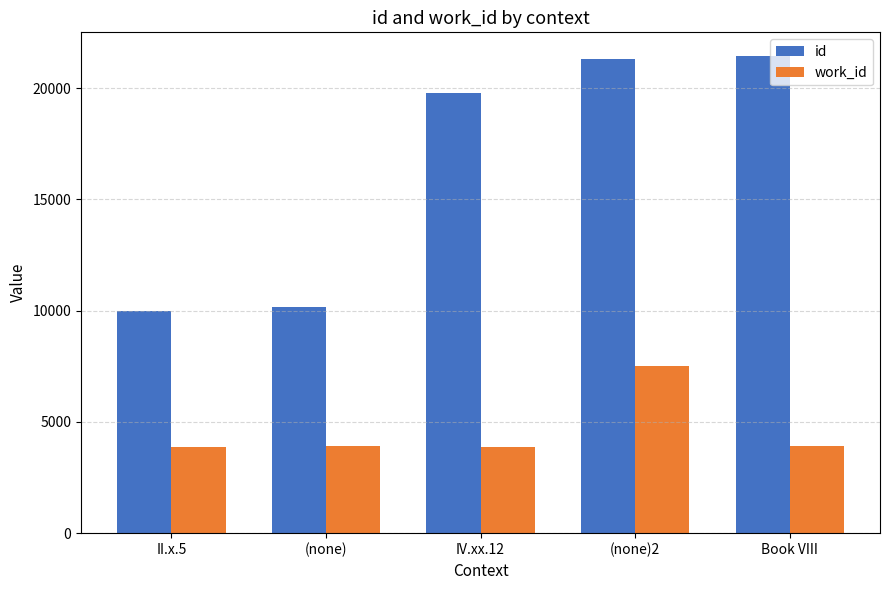

What is the label of the 5th bar from the left?

Book VIII